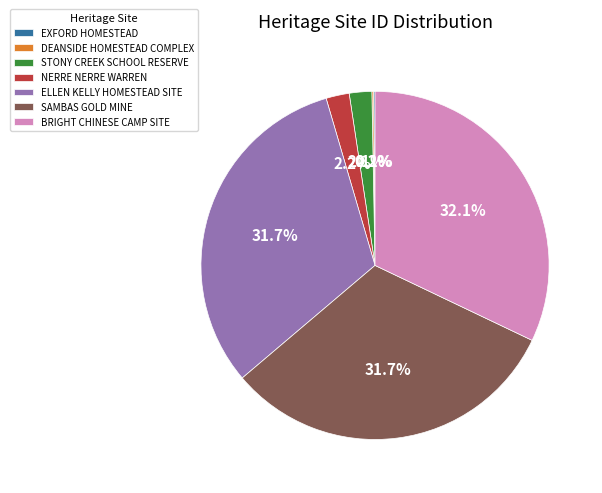

Does NERRE NERRE WARREN account for over 50% of the chart?

No